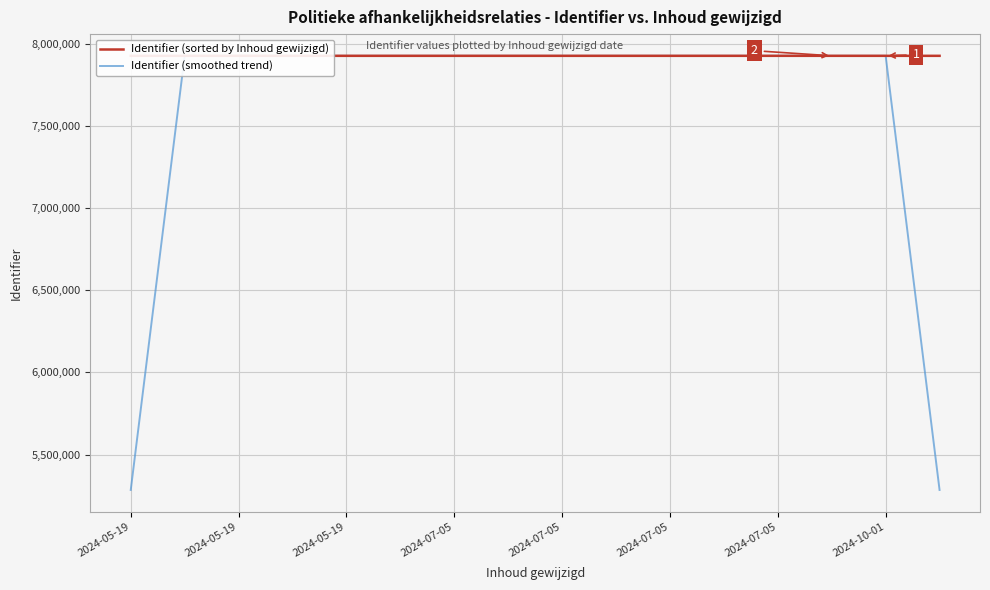

How many lines are shown in the chart?

2